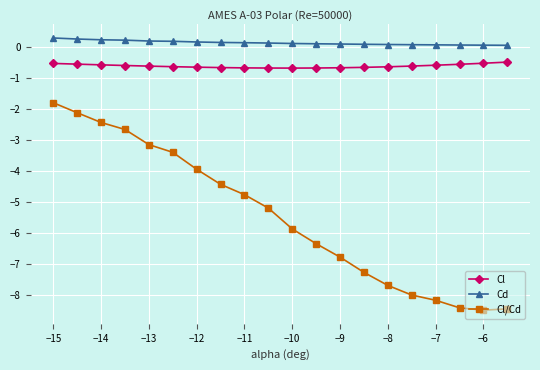

What is the difference between the second highest and minimum values in the Cl/Cd series?

6.4